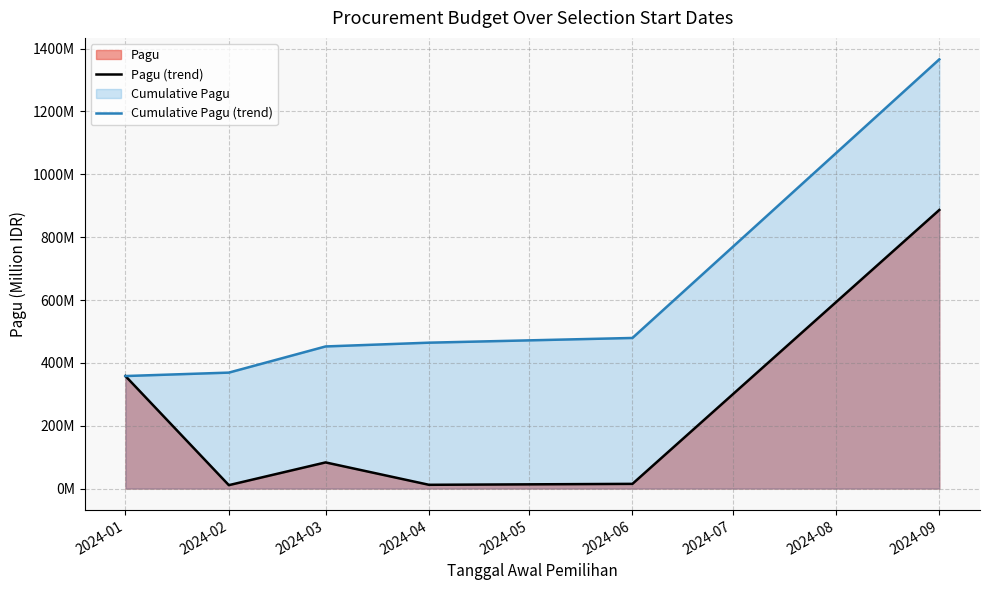

At which category is the sum across all series the highest?

2024-09